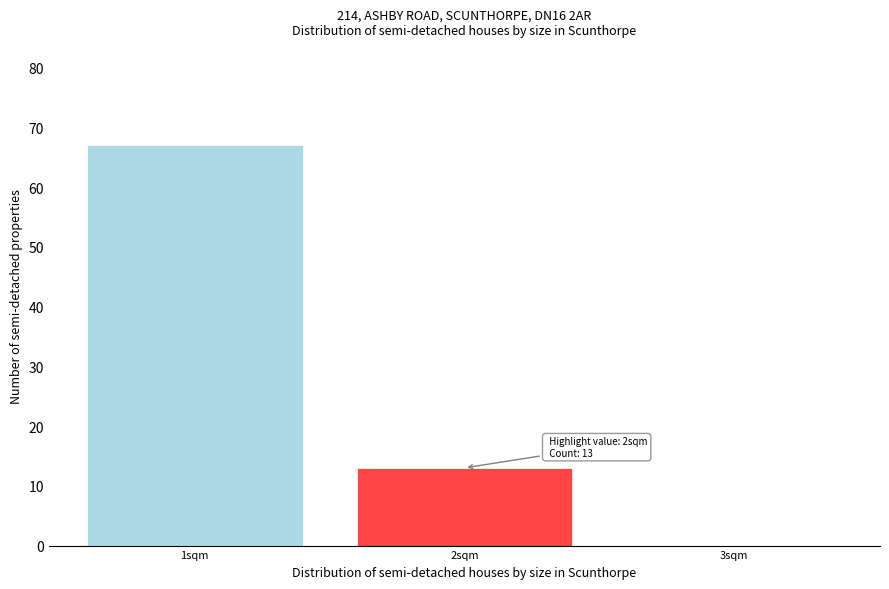

Which range on the x-axis has the tallest bar?

0.5 to 1.5